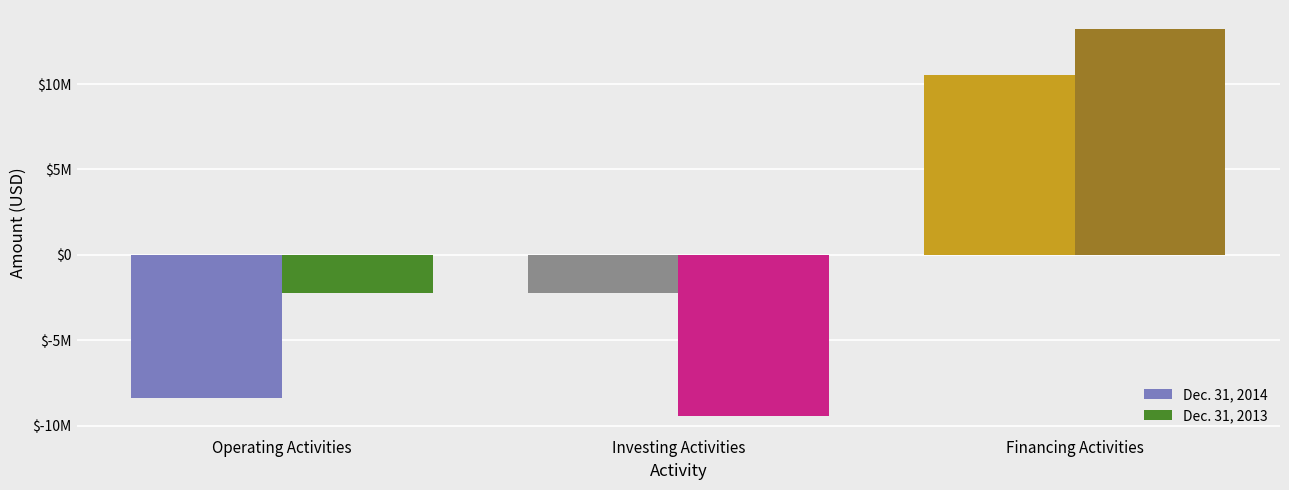

What is the value of the Dec. 31, 2014 bar at the 1st from the left?

-8371167